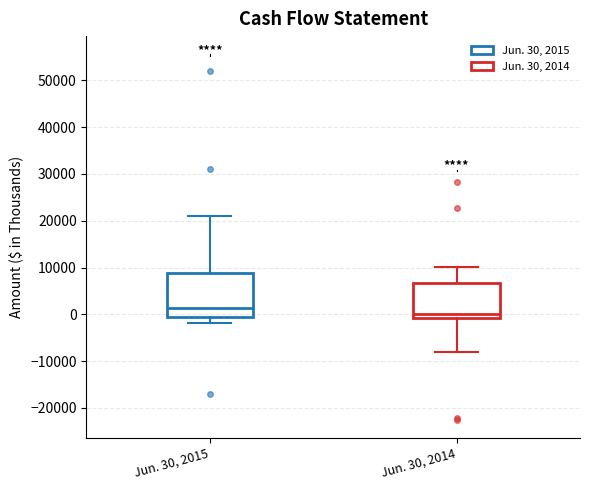

Which box's median line is the highest?

Jun. 30, 2015